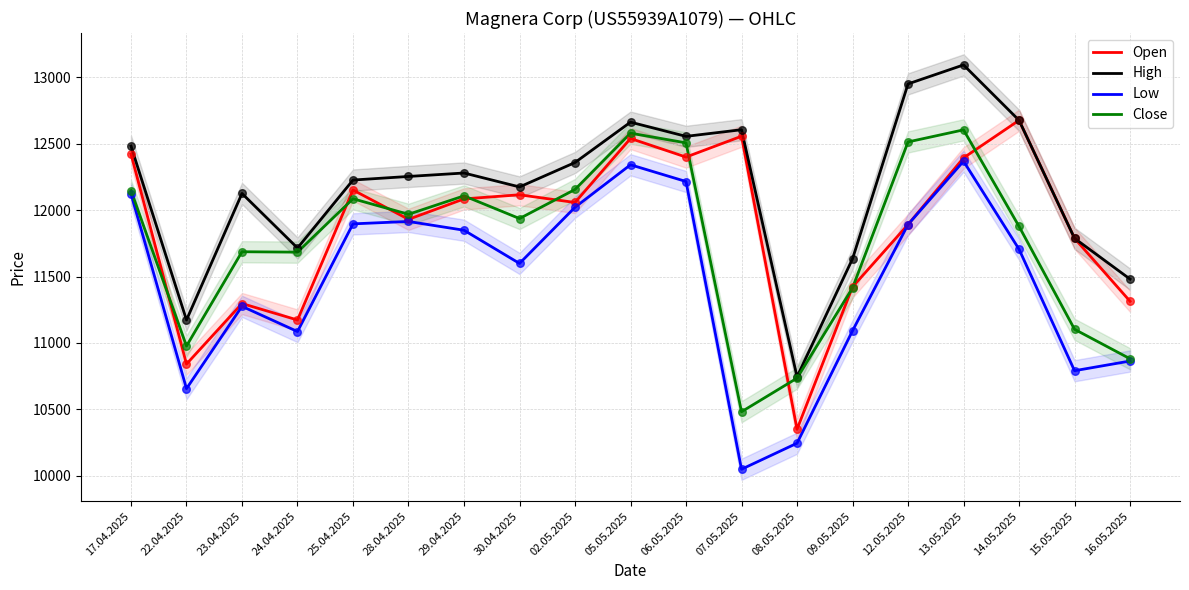

Which series contains the lowest Y value?

Low